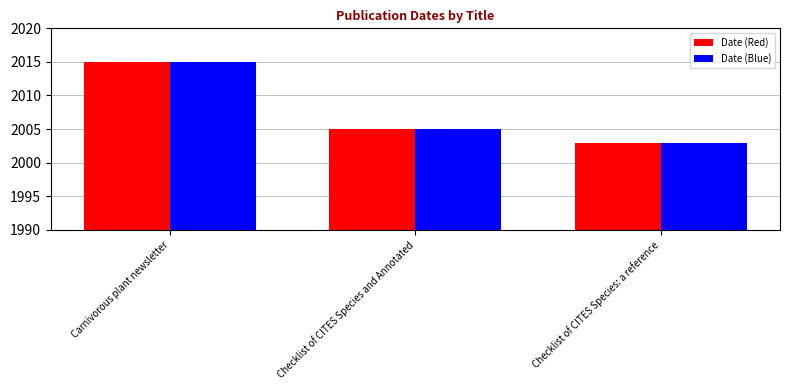

At which label does Date (Red) reach its minimum?

Checklist of CITES Species: a reference